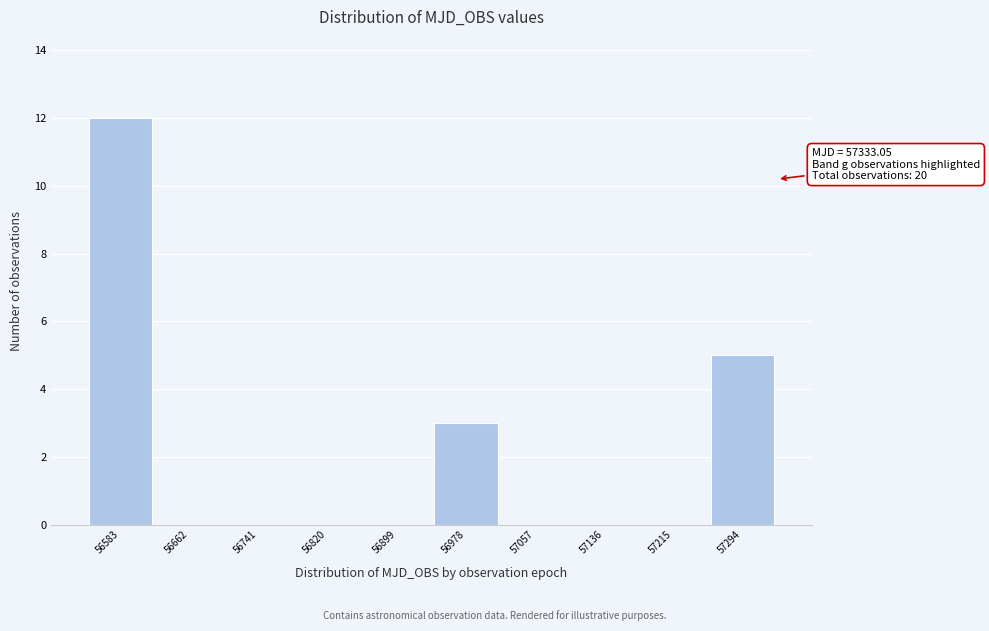

Which range on the x-axis has the tallest bar?

56540 to 56620